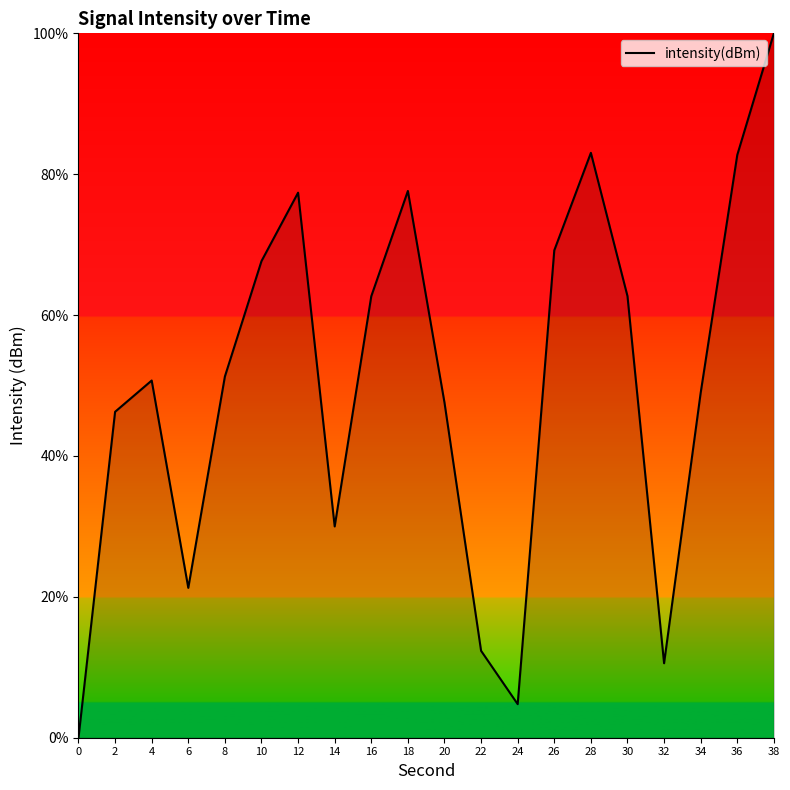

The value at 20 is 22.4. True or false?

False